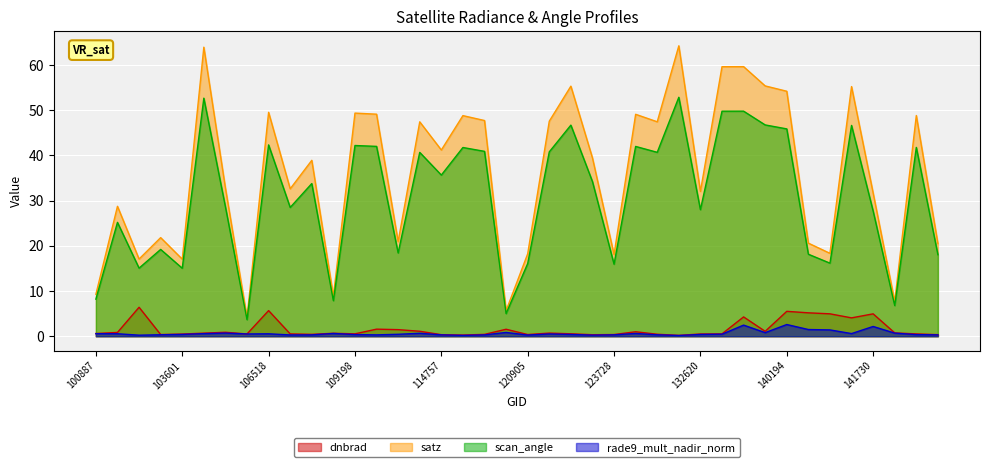

How many interior local valleys does the satz series have?

13